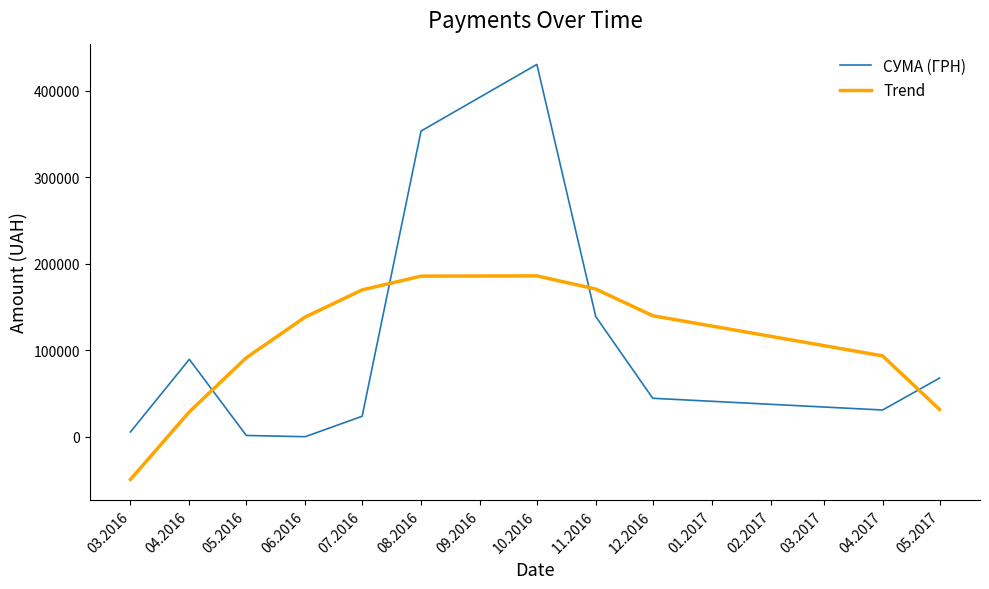

What position from the left is 03.2016?

1